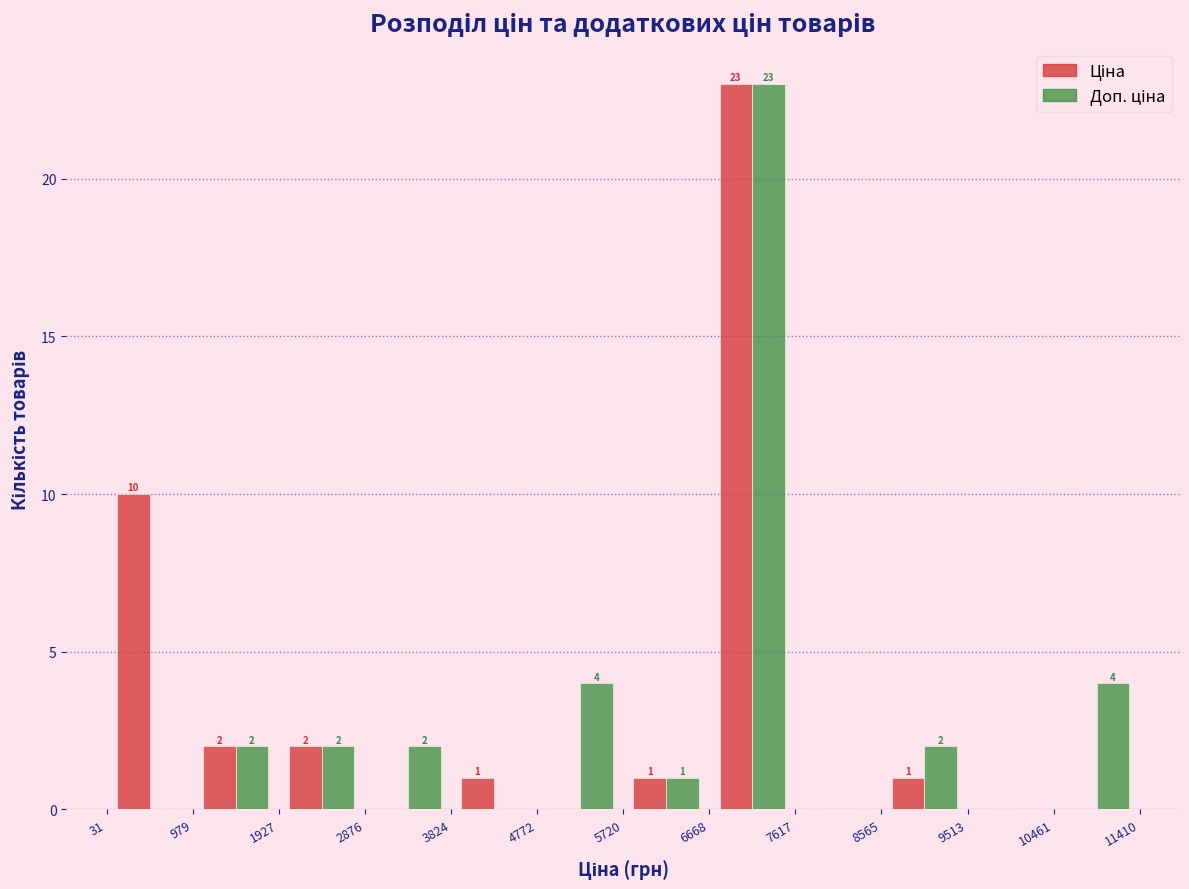

In the Доп. ціна series, which range on the x-axis has the tallest bar?

6668 to 7617